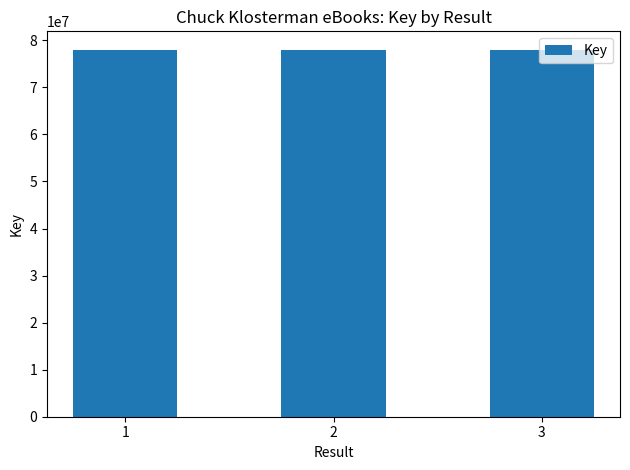

What is the average value?

78015190